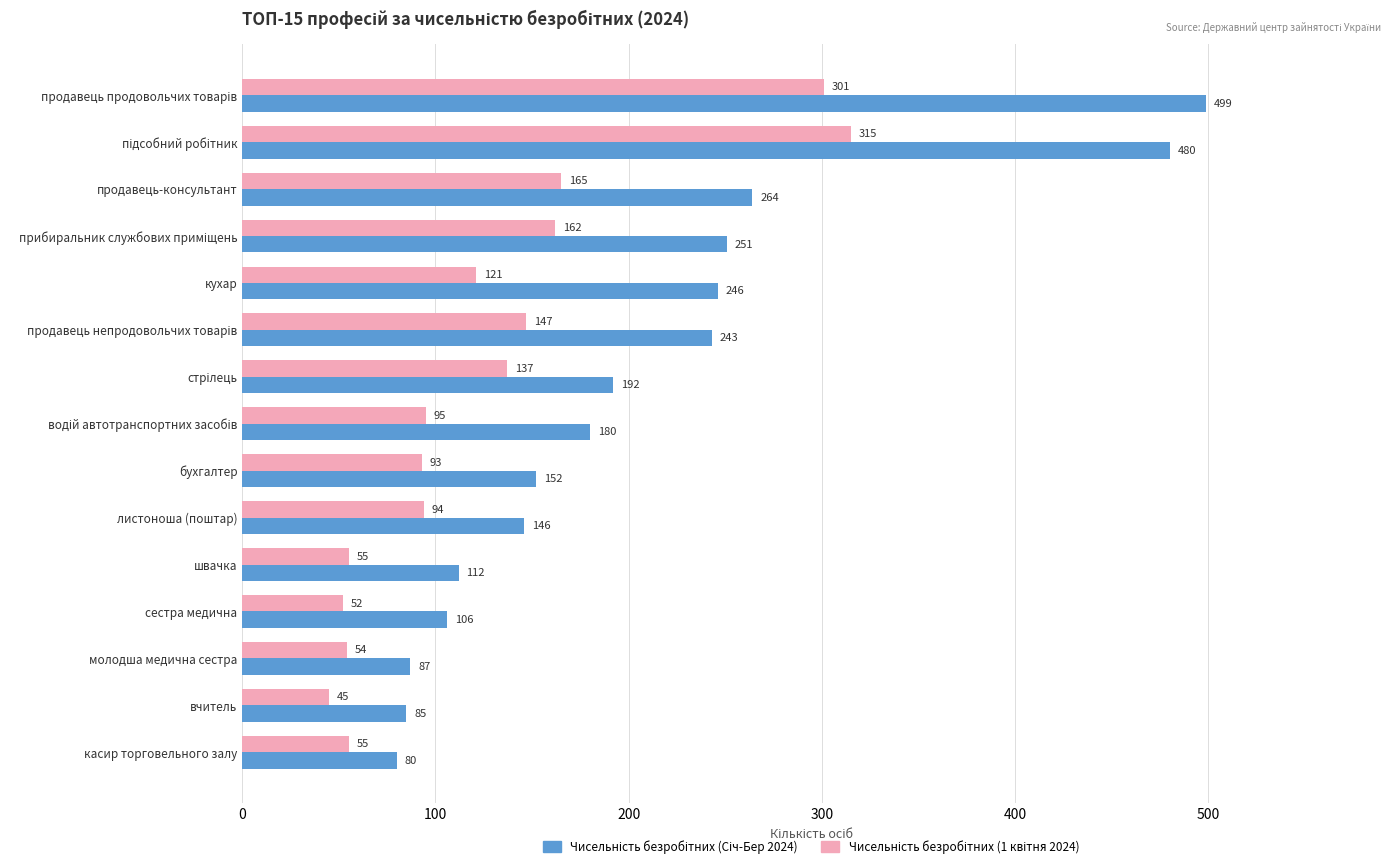

What is the total value across all series at листоноша (поштар)?

240